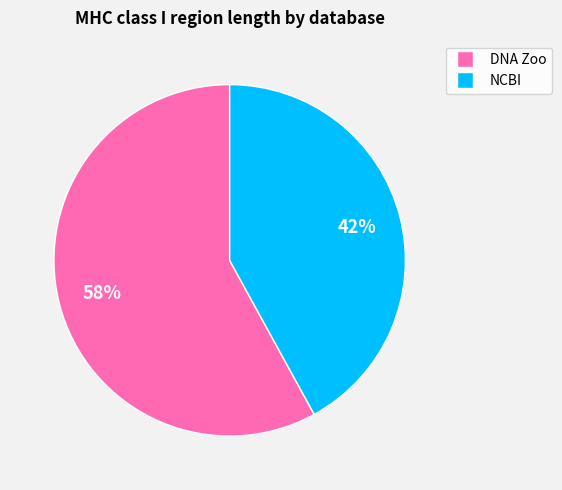

To the nearest percent, what is the average slice percentage?

50%